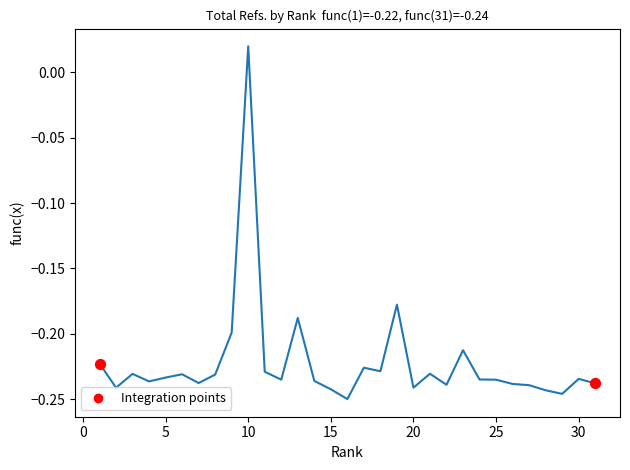

What is the difference between the maximum and minimum values?

0.3